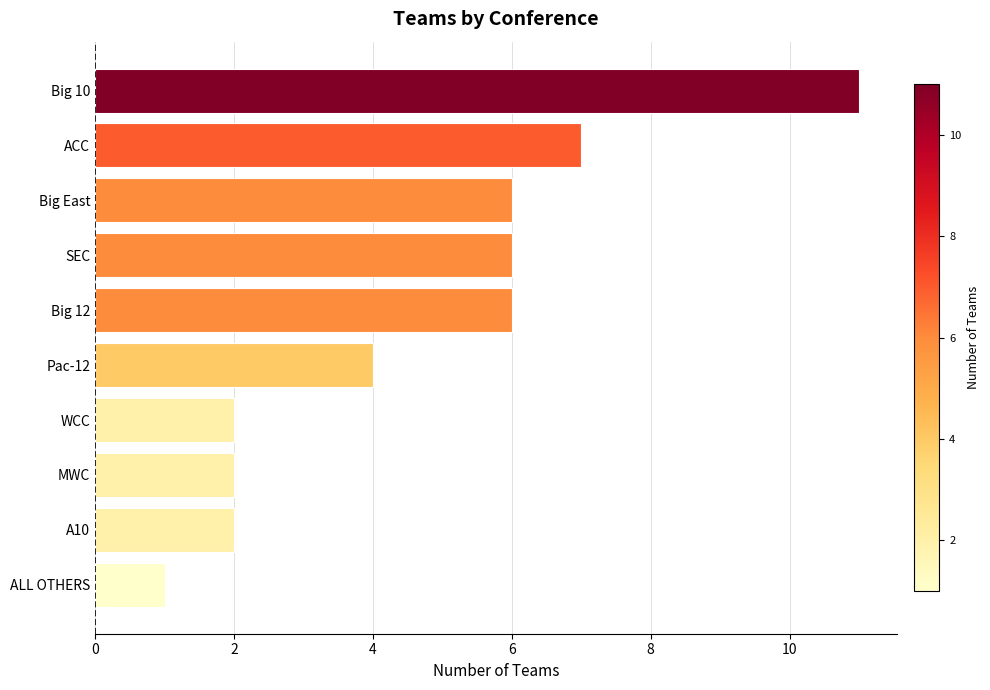

Are the bars grouped side by side (vs. stacked)?

No